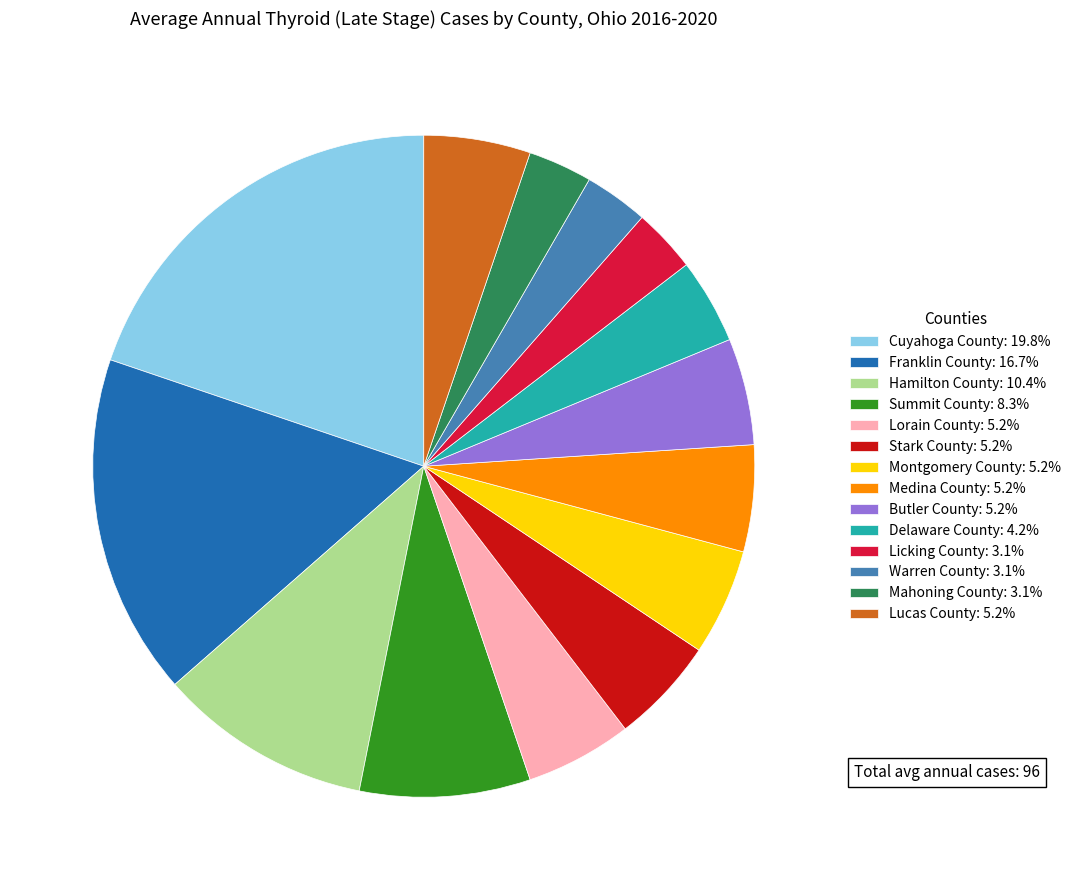

Is Lorain County the majority of the pie?

No